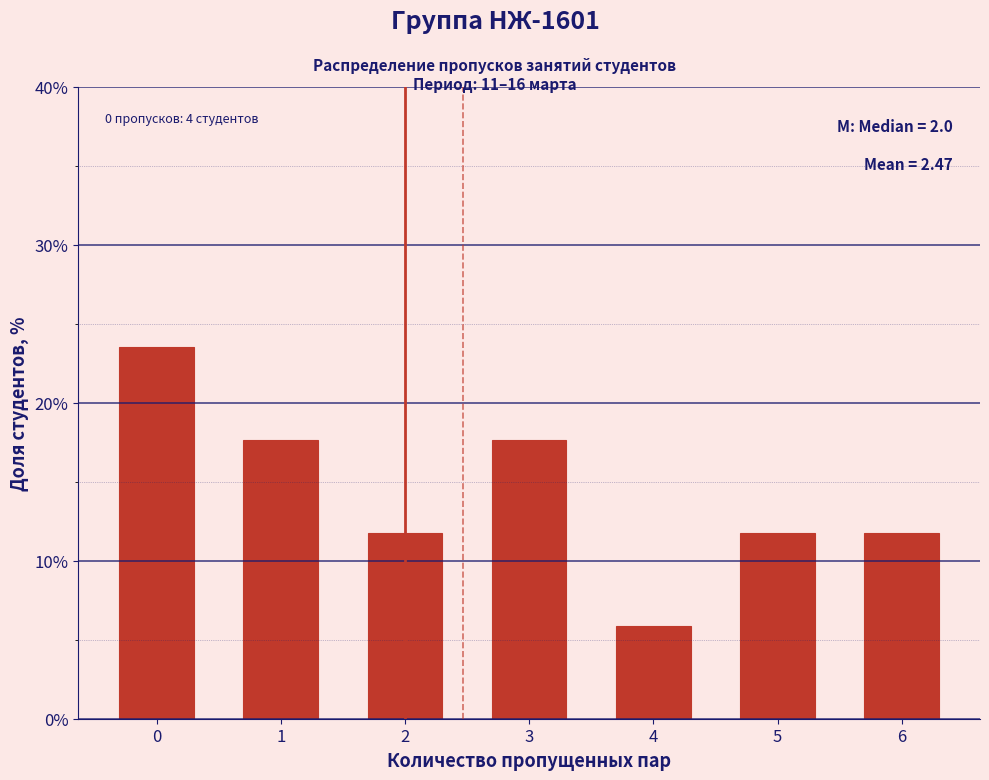

Which range on the x-axis has the tallest bar?

-0.5 to 0.5